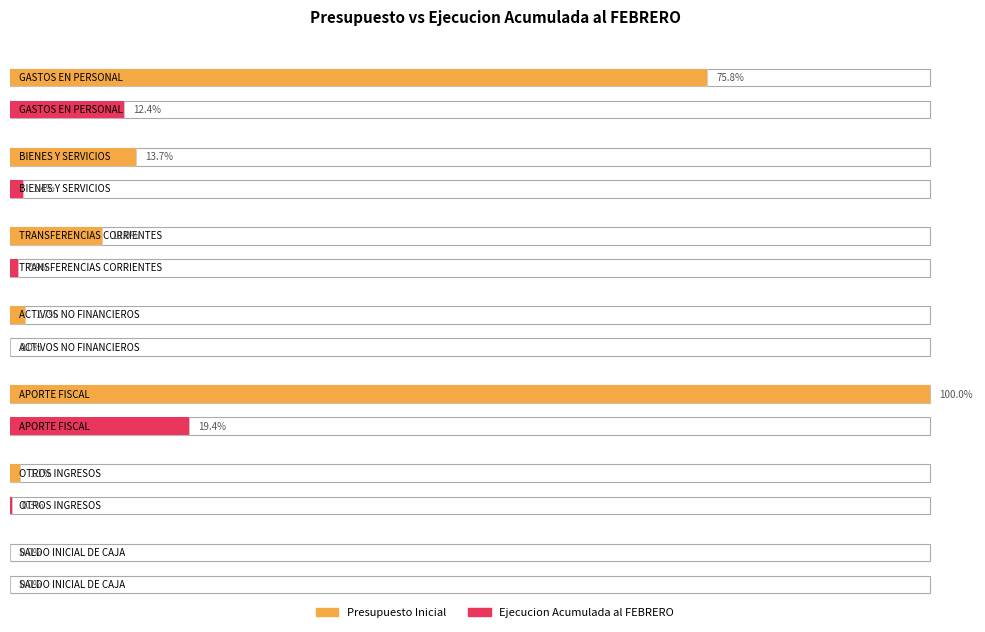

Is it true that Presupuesto Inicial equals 8872875 at GASTOS EN PERSONAL?

True